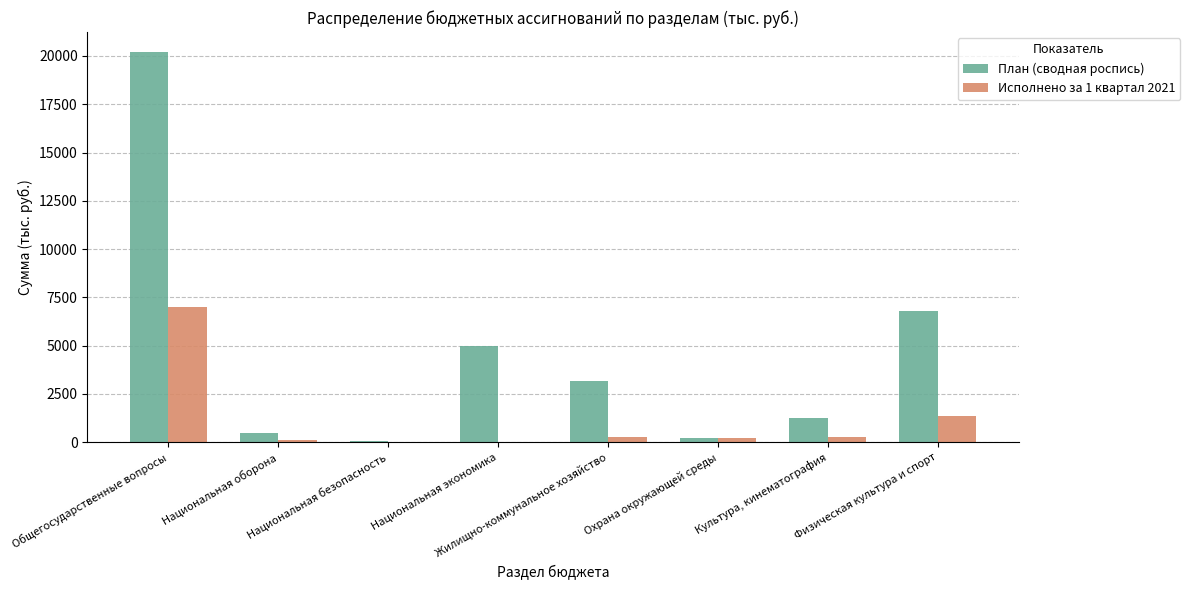

How many data points in План (сводная роспись) are above 3190?

4